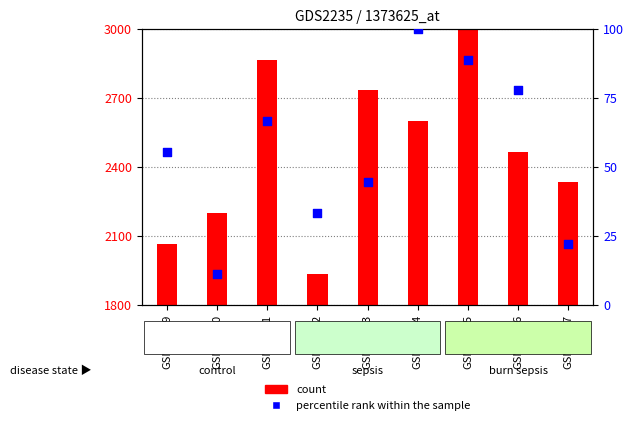

Approximately how many times larger is the value at GSM30477 compared to GSM30471?

0.3